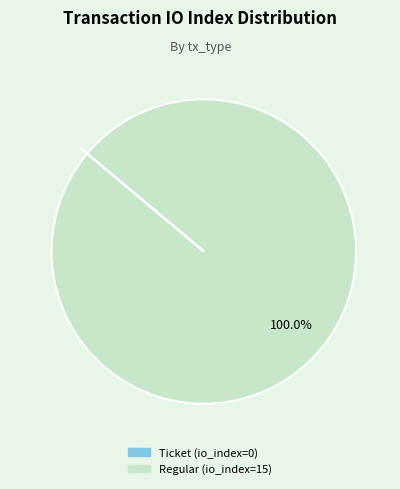

Does any single category account for the majority?

Yes